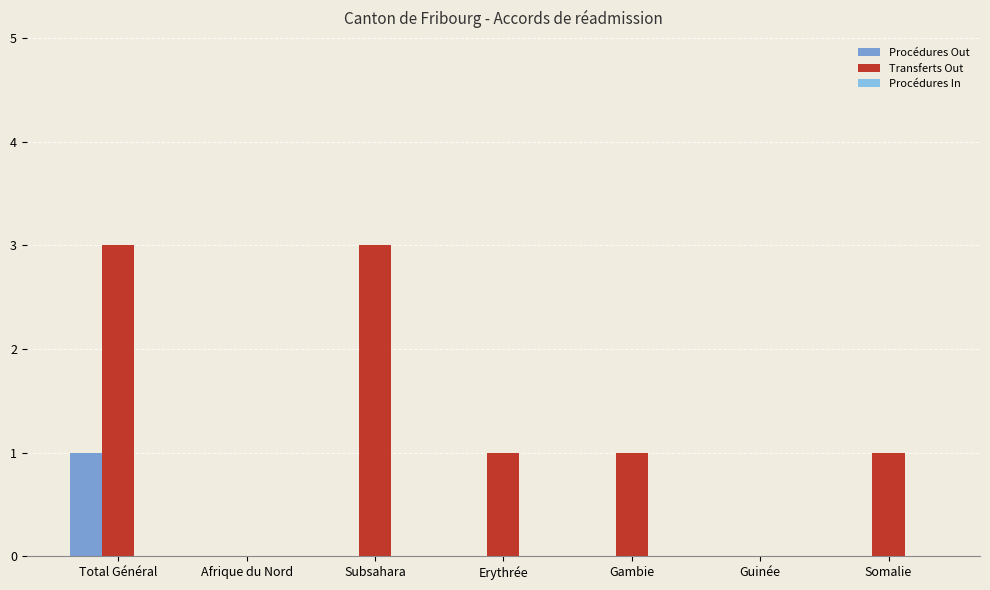

Which series has the largest total across all categories?

Transferts Out